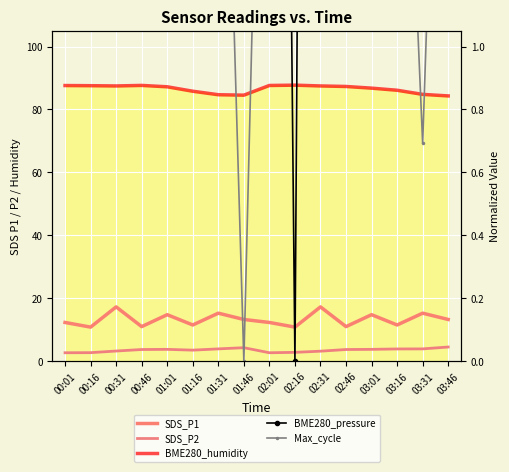

Is it true that SDS_P1 equals 14.8 at 03:01?

True